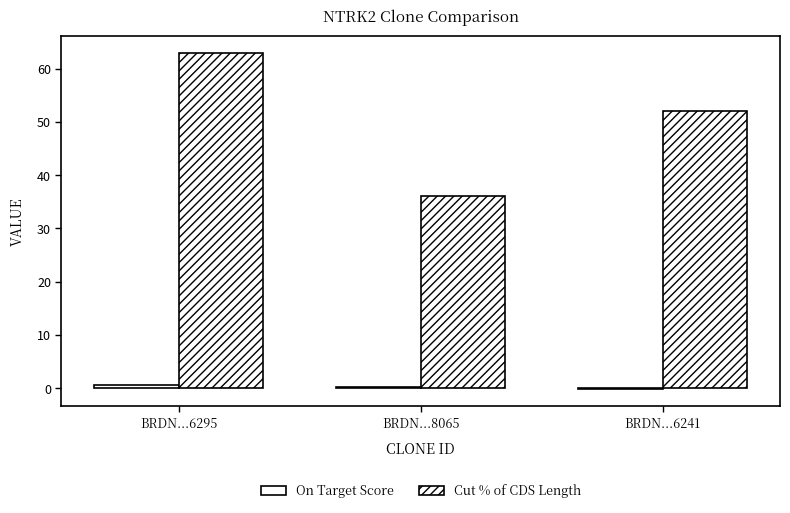

Rank the series by their average value, from lowest to highest.

On Target Score, Cut % of CDS Length